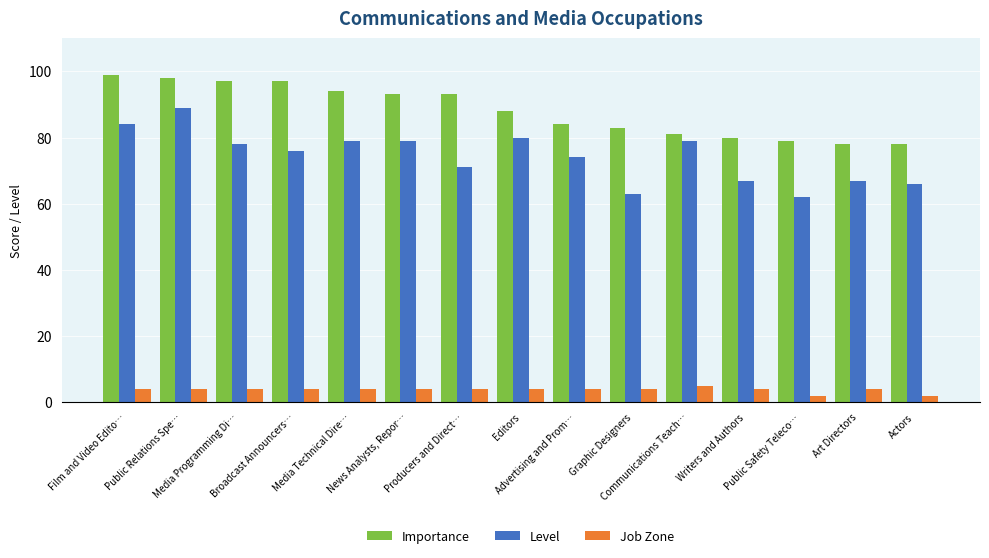

List the series in order of their overall mean, lowest first.

Job Zone, Level, Importance